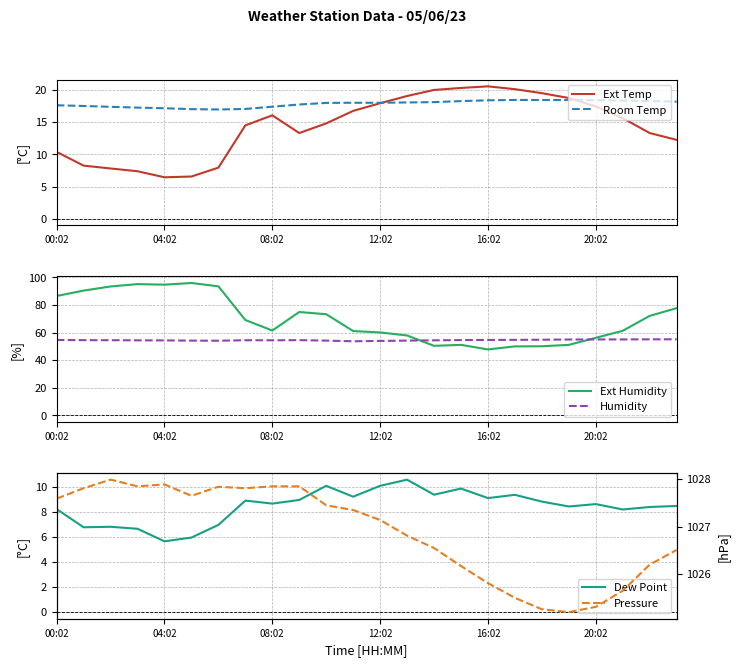

The value of Ext Temp at 12:02 is 9.2. True or false?

False